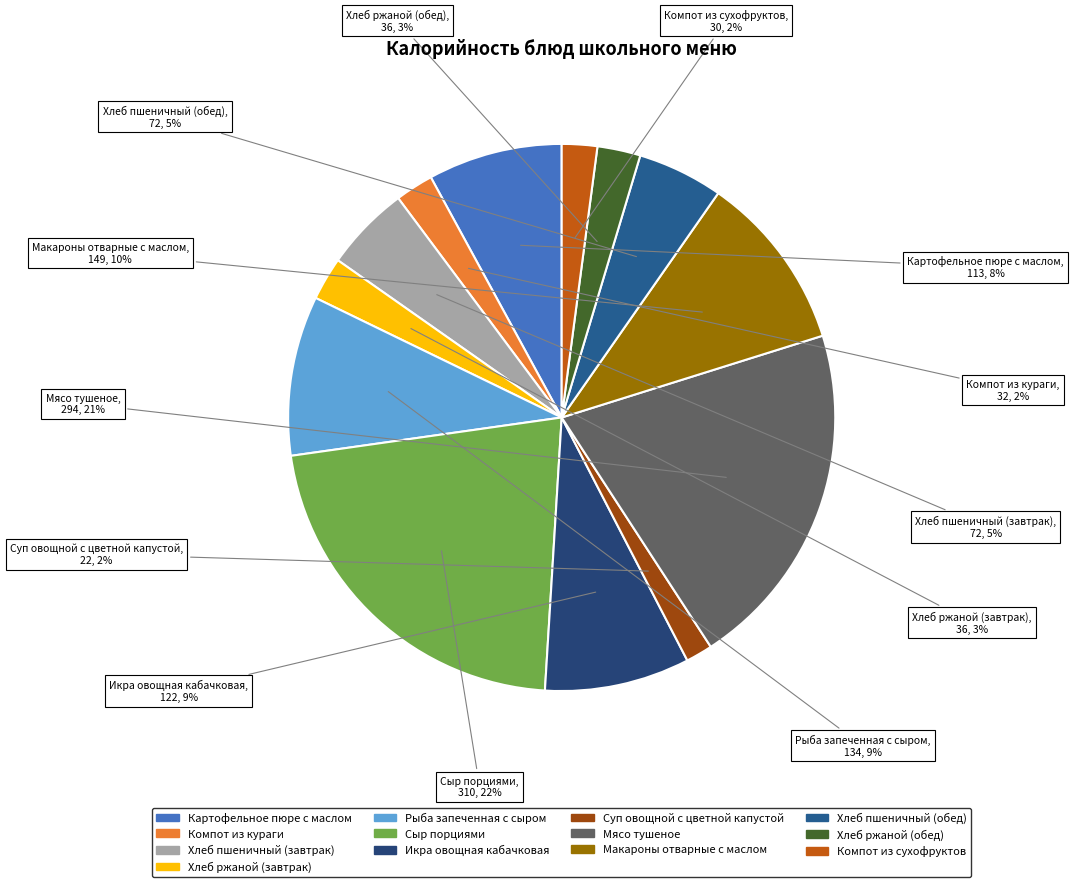

How many segments does this pie chart have?

13